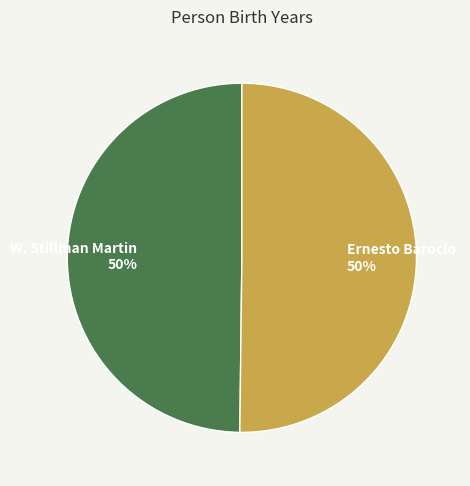

Is the sum of W. Stillman Martin and Ernesto Barocio greater than half?

Yes